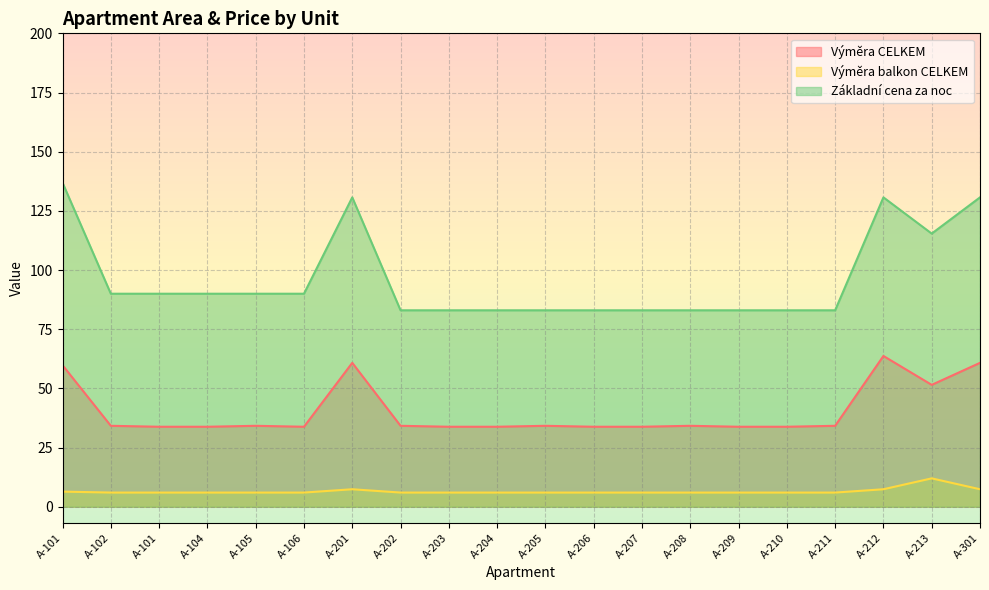

Does the chart display data point markers on the line(s)?

No